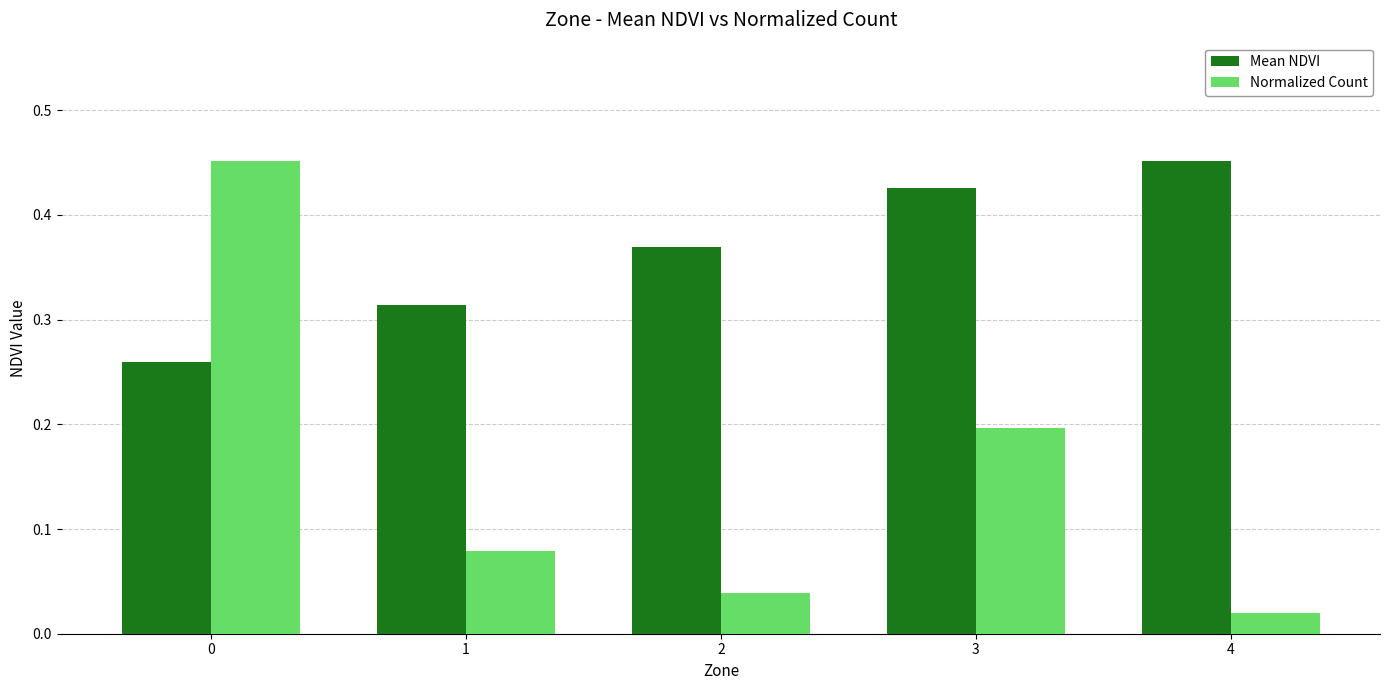

What are all the series names shown in the legend?

Mean NDVI, Normalized Count